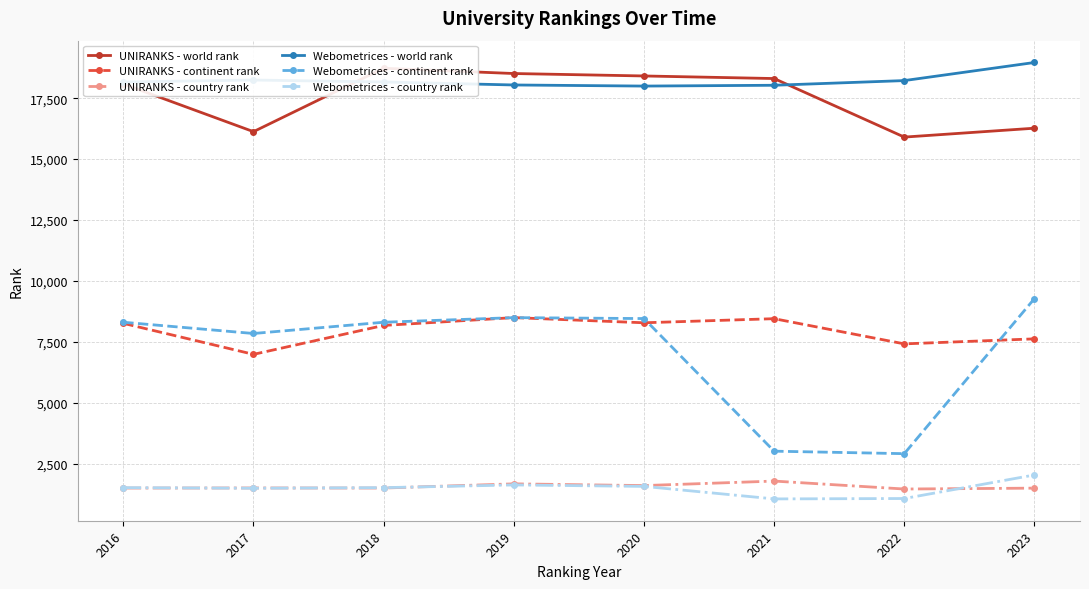

Which category has the lowest value in the Webometrices - world rank series?

2020